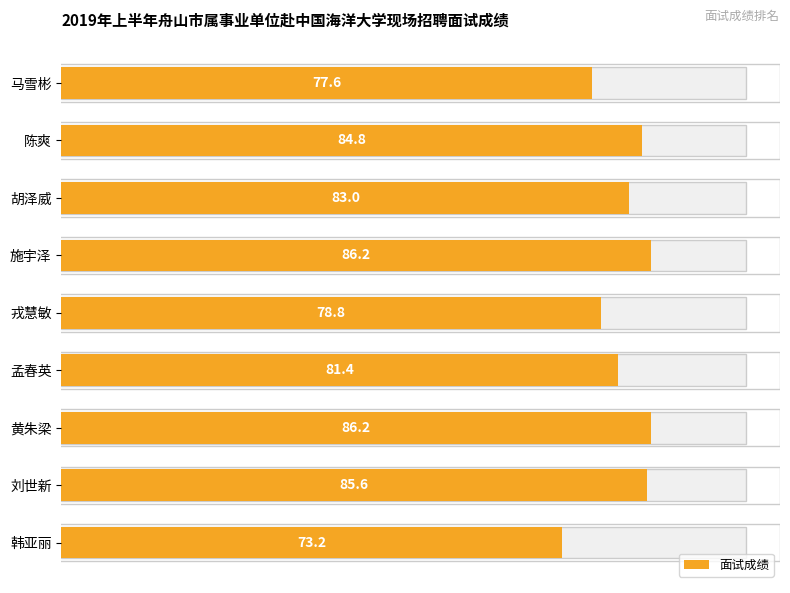

The value at 陈爽 is 130.6. True or false?

False